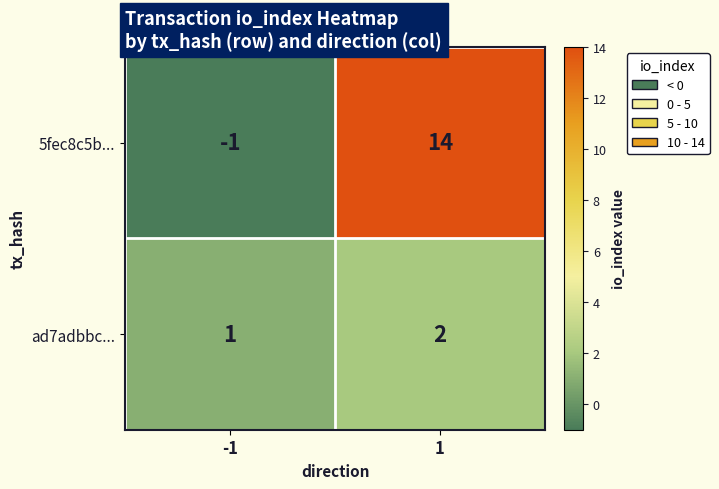

Is it true that ad7adbbc... equals 0 at -1?

False